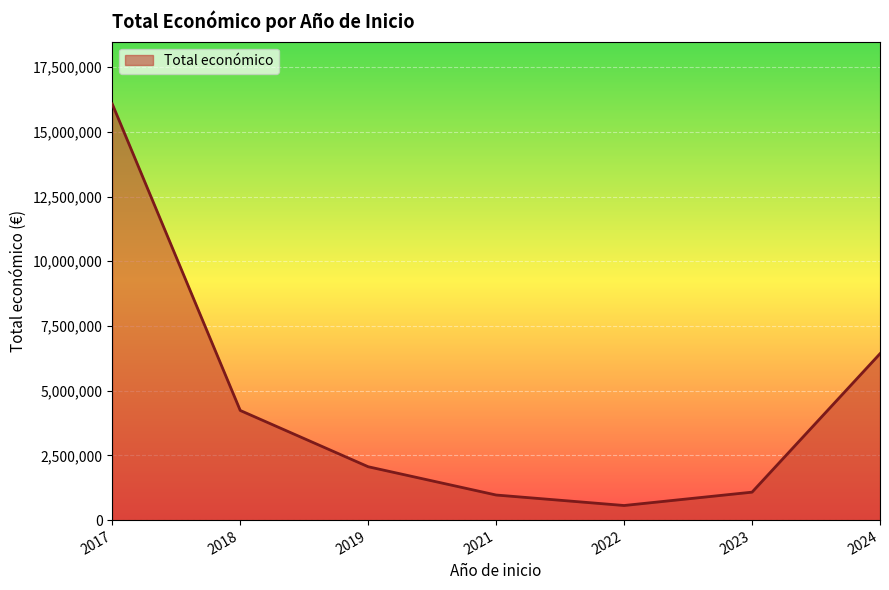

What value does the data have at 2024, to the nearest 10?

6427690